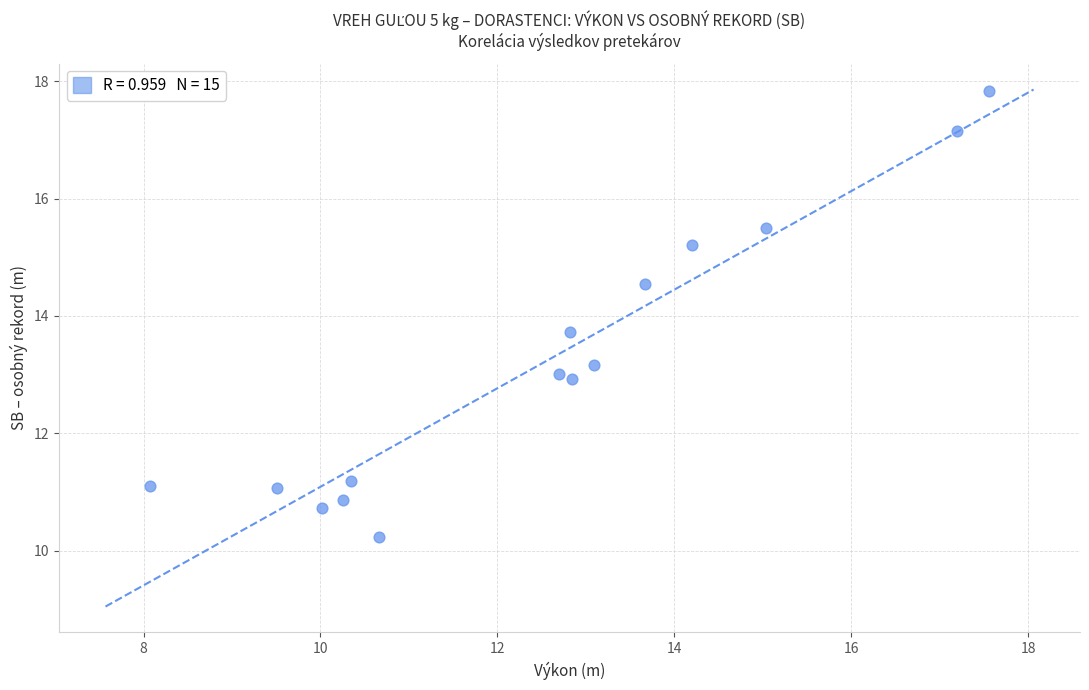

What is the range of X values (max minus min)?

9.5